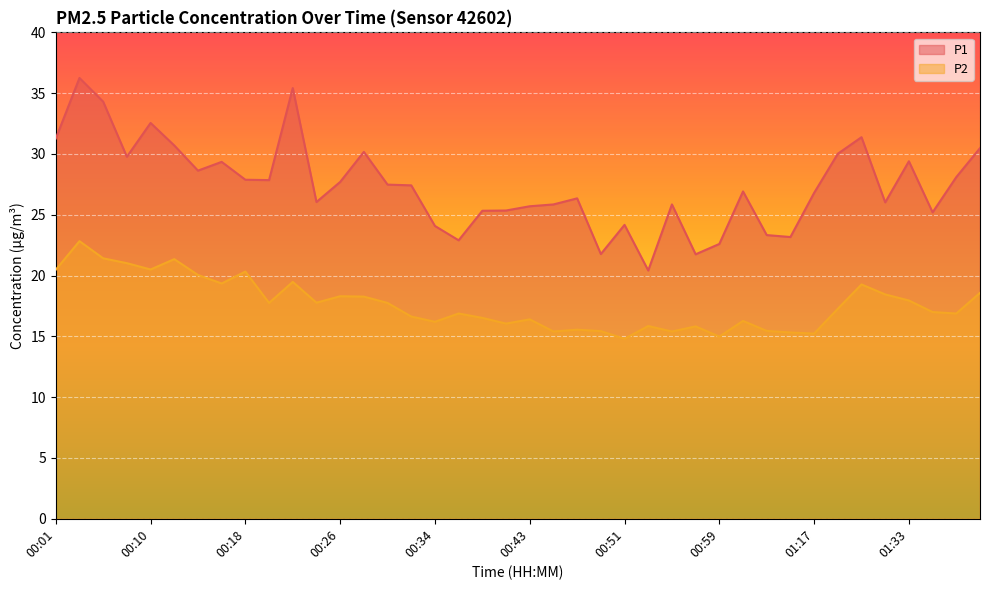

True or false: P1 has more than 0 interior local peaks.

True